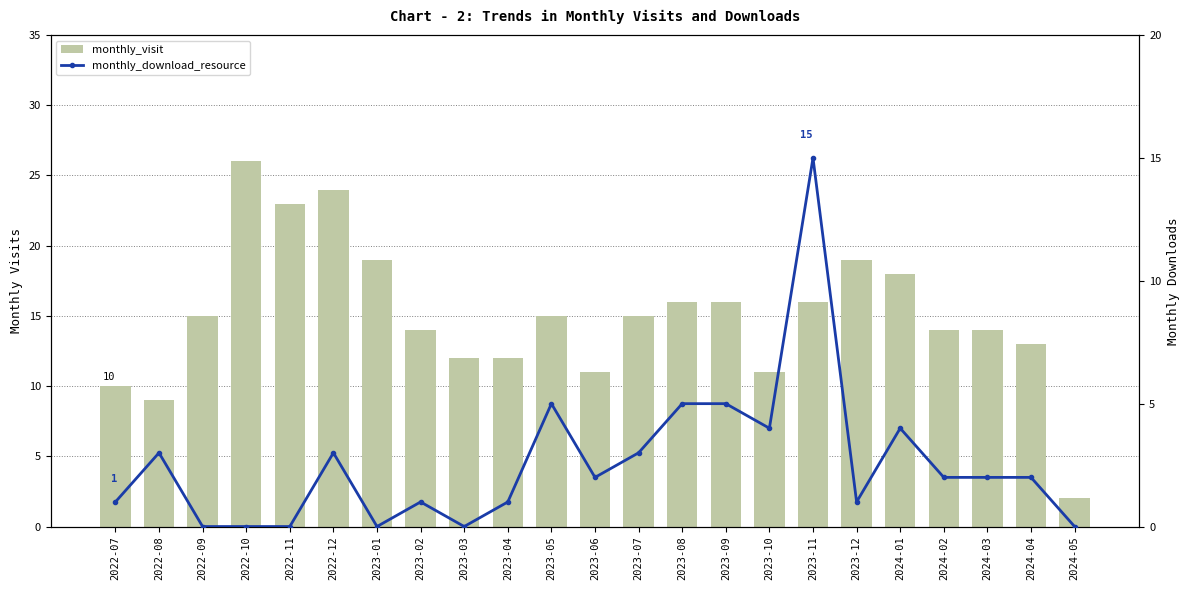

Is it true that monthly_download_resource equals 1 at 2023-08?

False